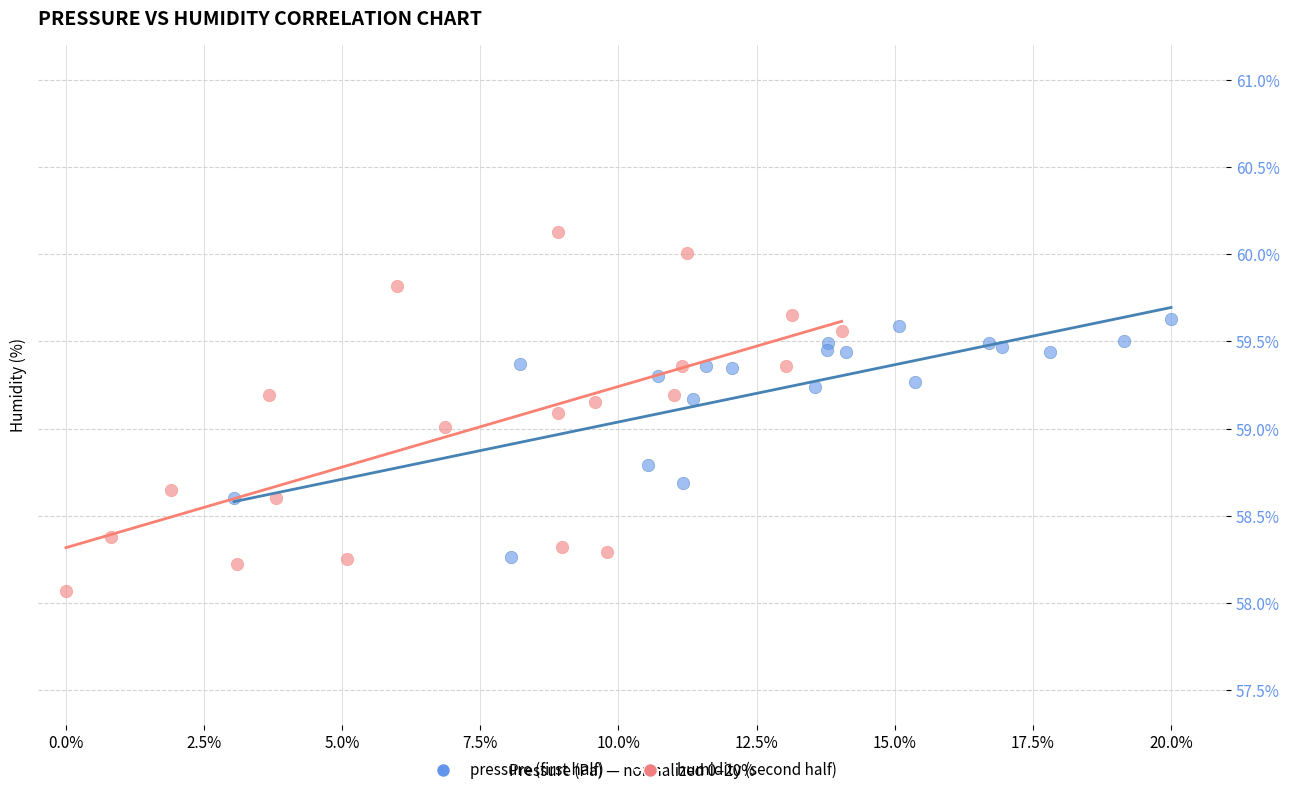

Which series has the widest spread of Y values?

humidity (second half)